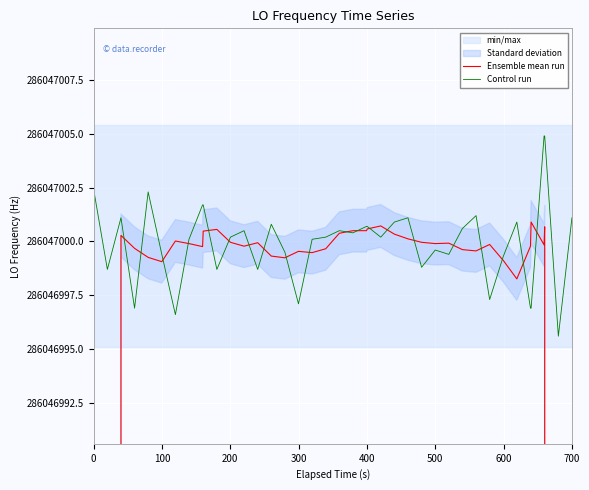

In Ensemble mean run, how many points are lower than both neighbors (excluding endpoints)?

9